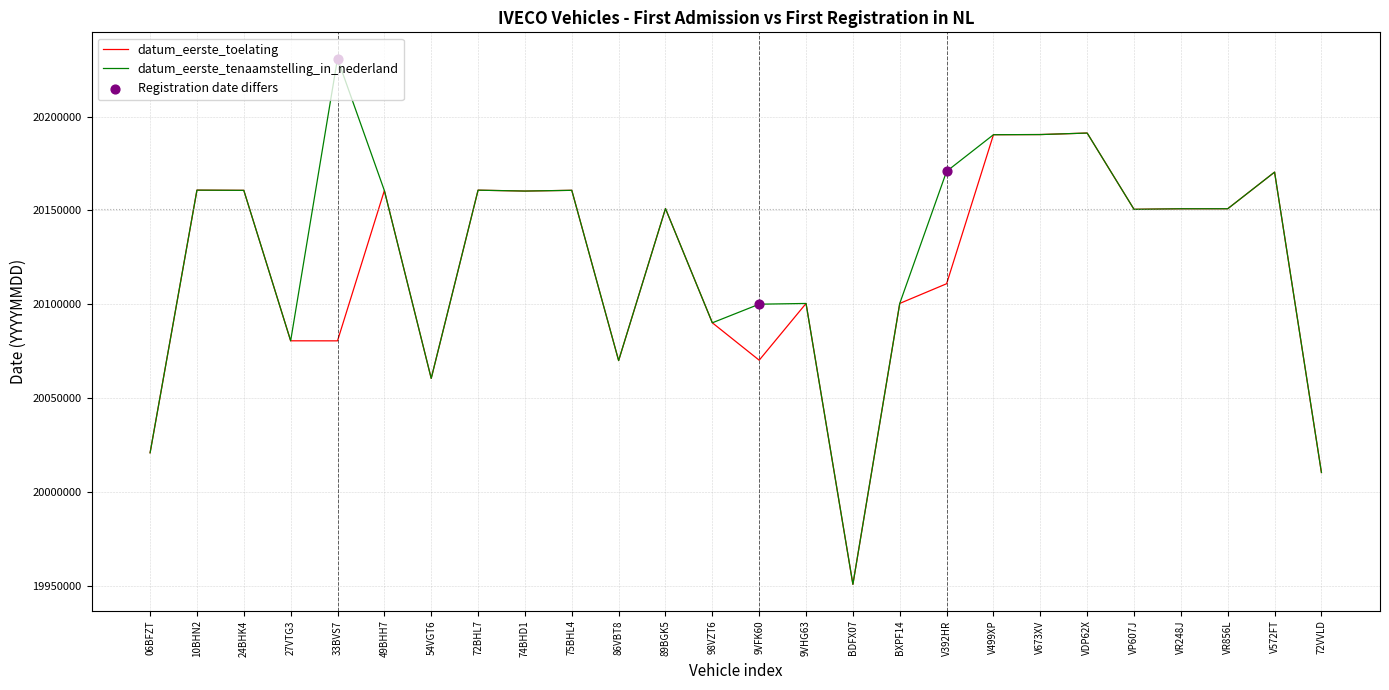

Is the value of datum_eerste_tenaamstelling_in_nederland at V499XP greater than the value of datum_eerste_toelating at 54VGT6?

Yes